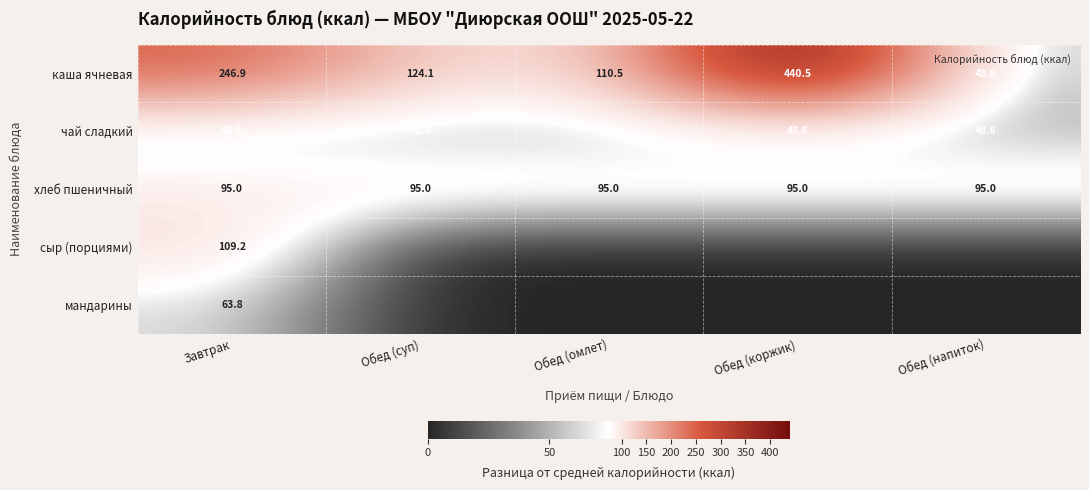

True or false: каша ячневая has a value of 124.1 at Обед (суп).

True